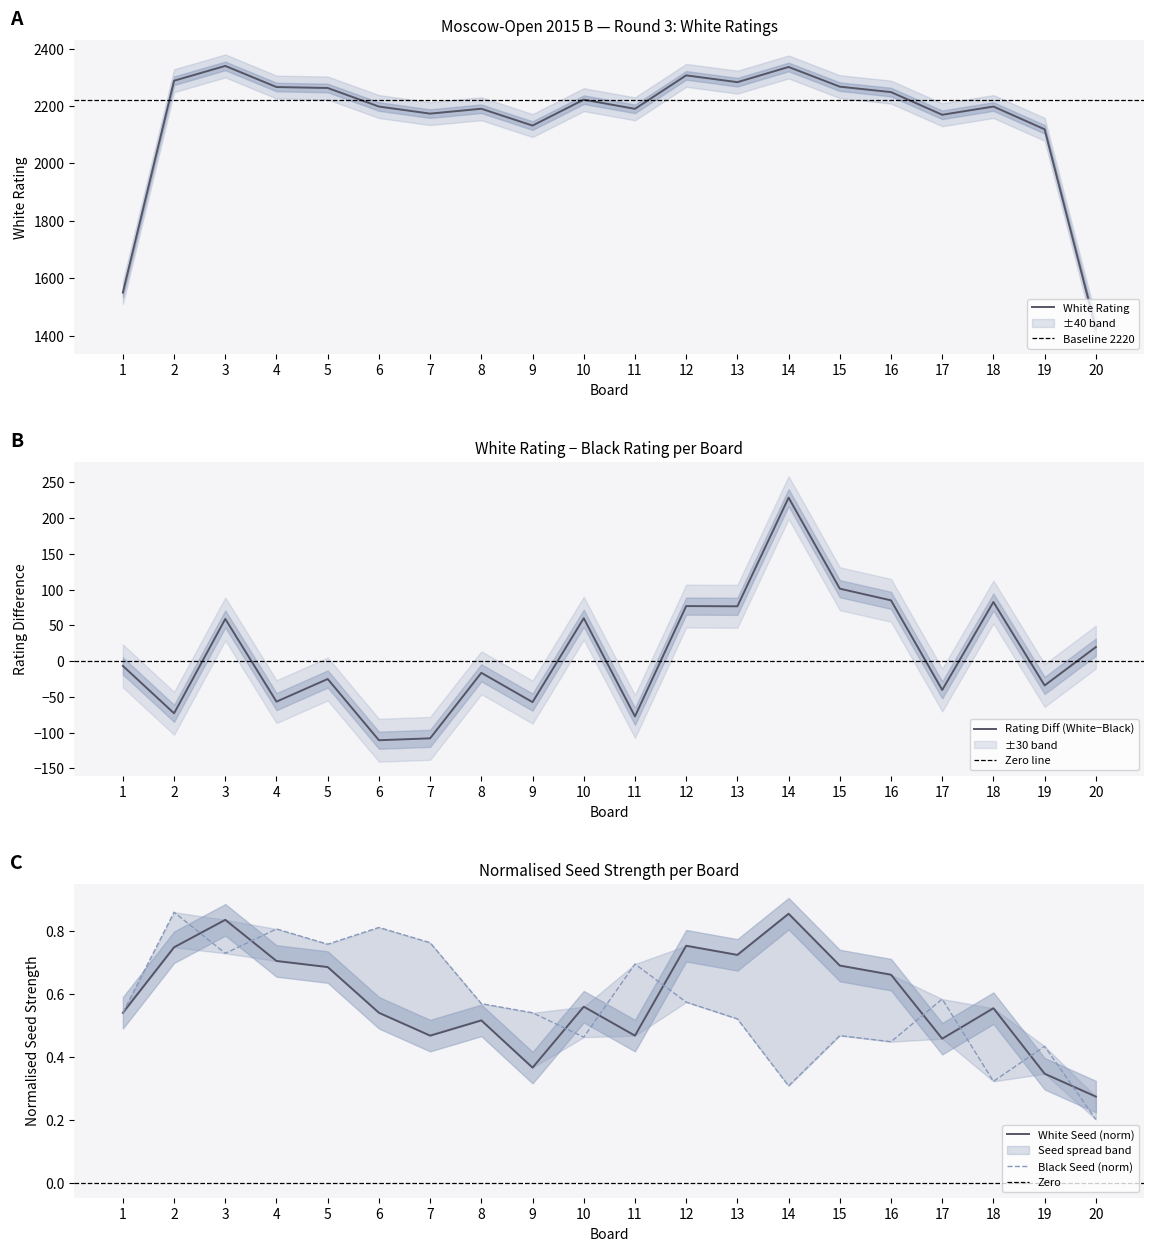

The value of White Rating at 8 is 2190.7. True or false?

True